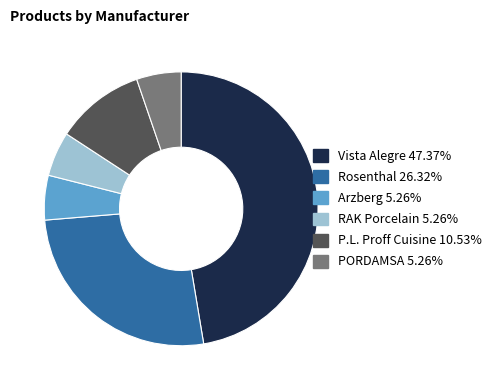

True or false: PORDAMSA accounts for 1% of the total.

False